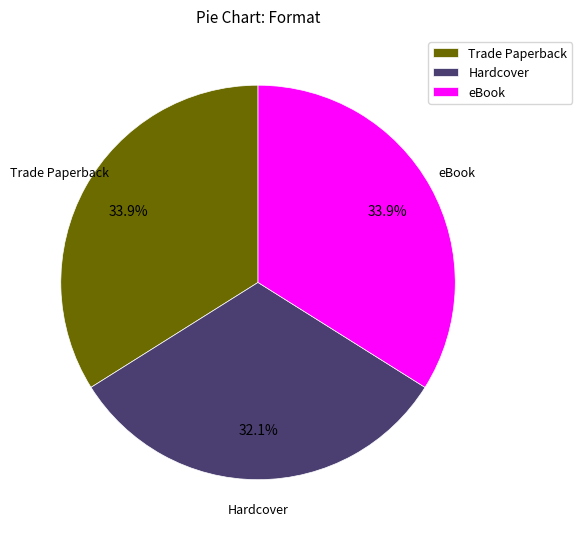

Is Trade Paperback the majority of the pie?

No